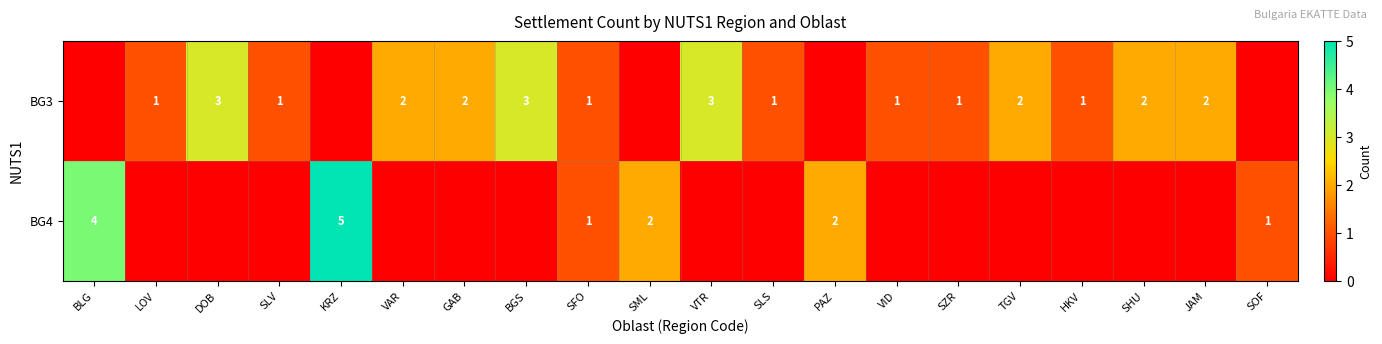

Is it true that BG4 equals 2 at SOF?

False